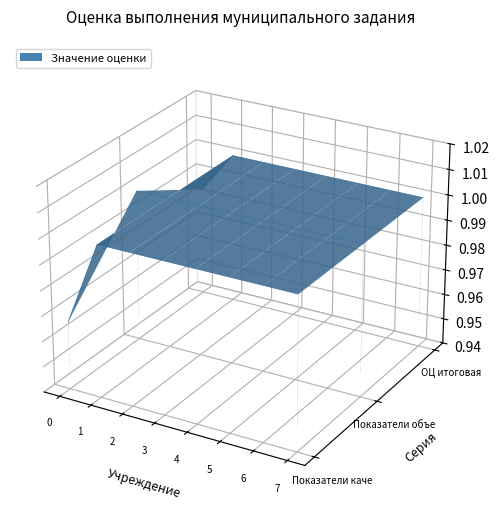

Where is the first local maximum?

1